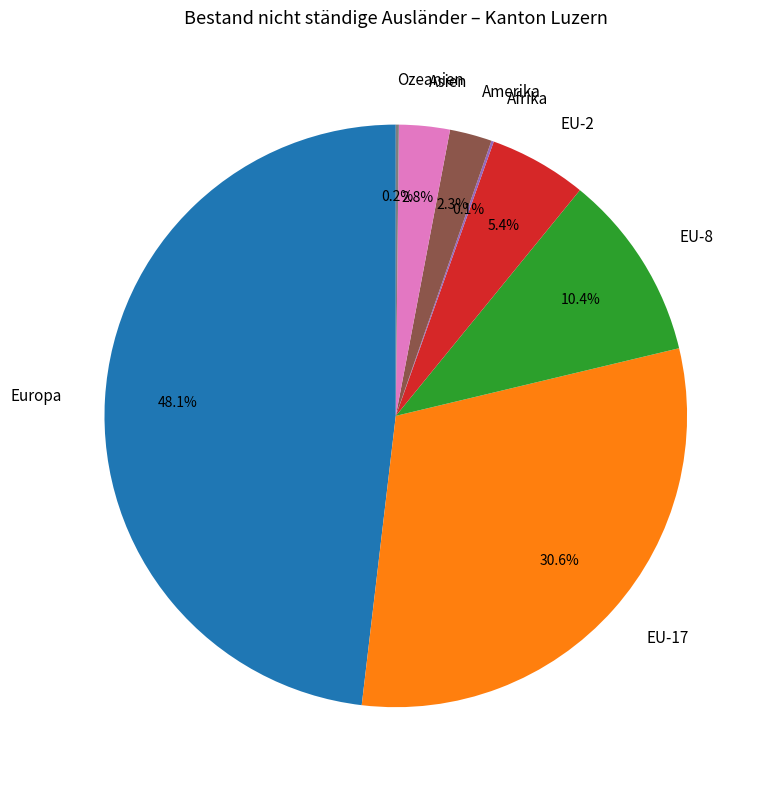

Which slice is the largest?

Europa